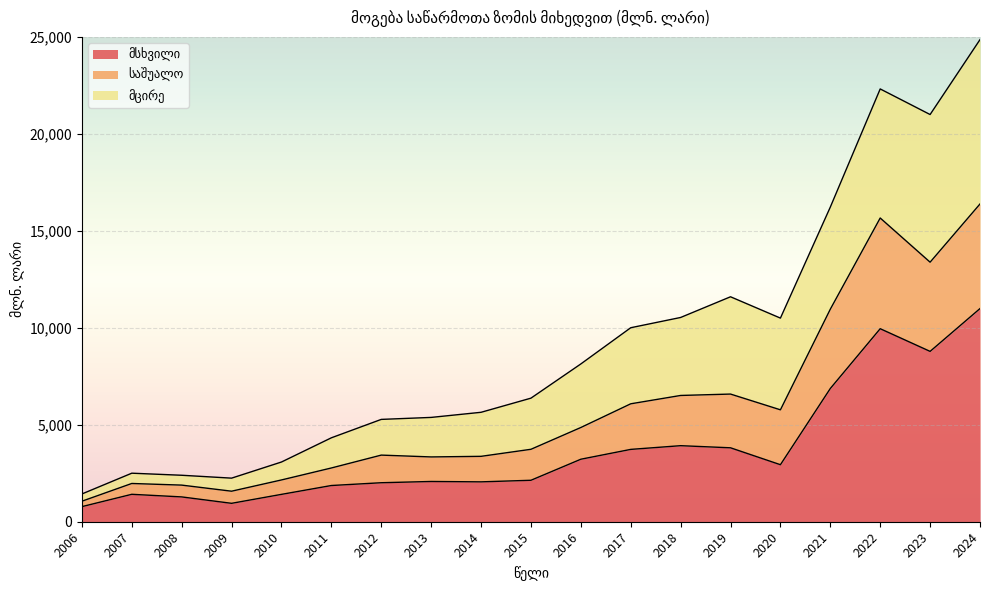

What is the sum of all მსხვილი values?

70205.2